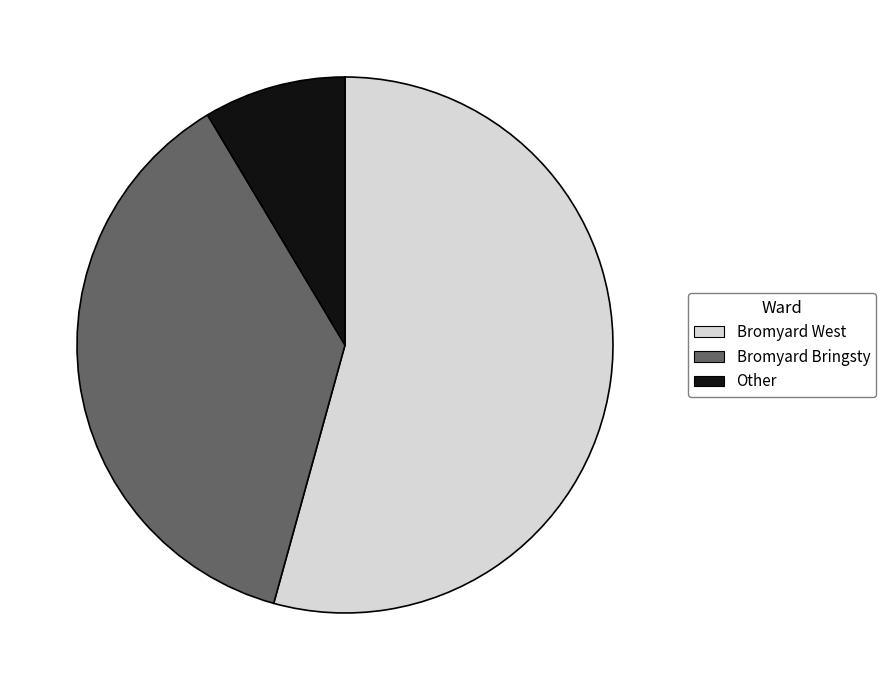

Which has a higher value, Other or Bromyard West?

Bromyard West